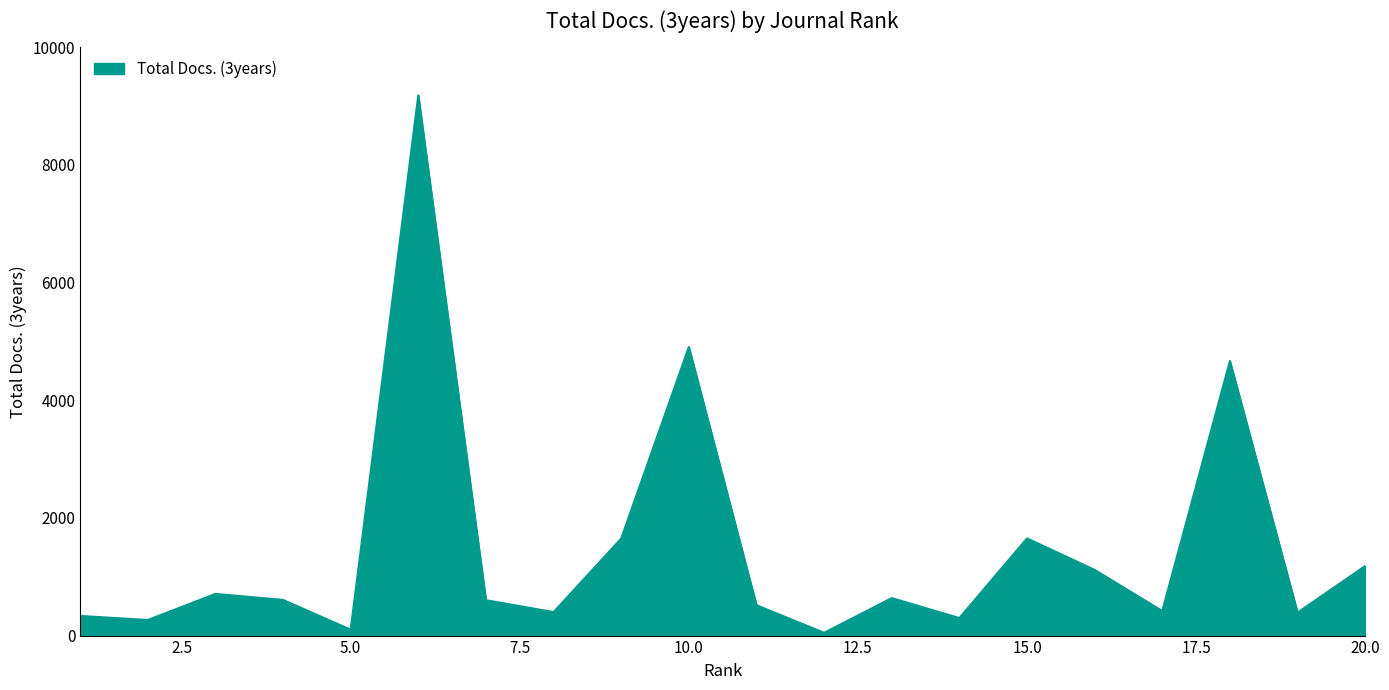

What is the maximum value shown in the chart?

9180